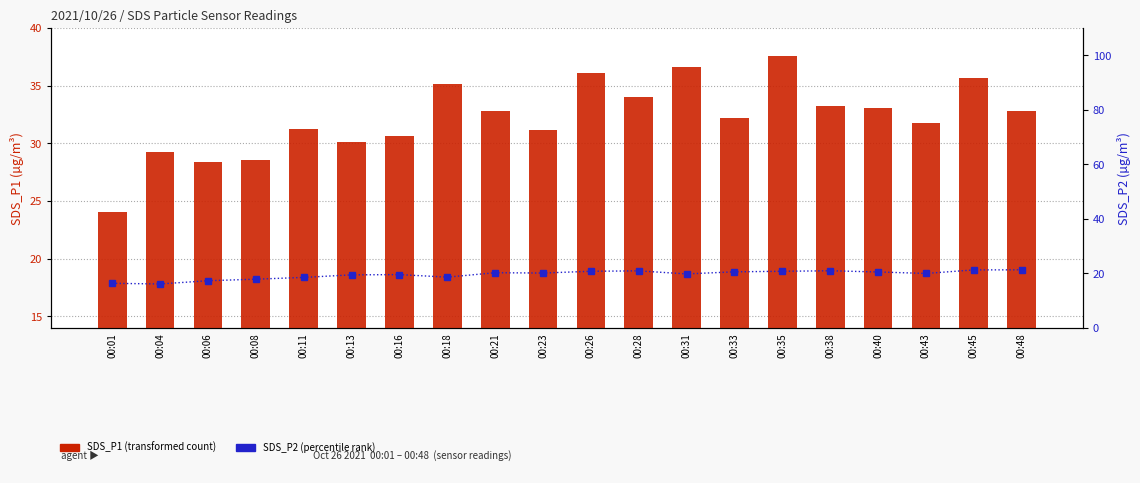

Where does the SDS_P2 (percentile rank) series first go above 20?

00:21